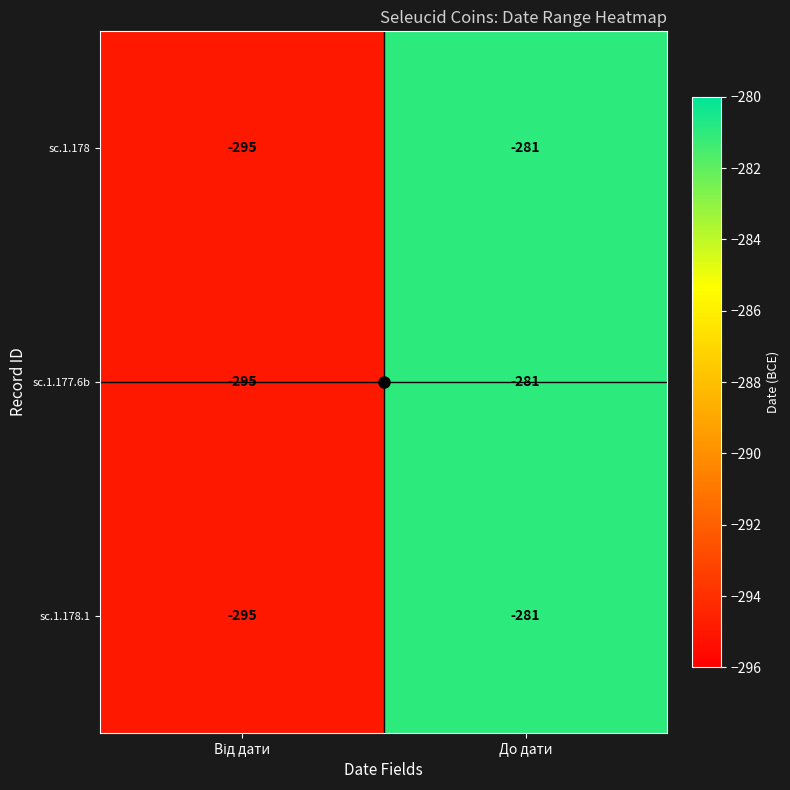

Read the sc.1.177.6b value at До дати, to the nearest 10.

-280